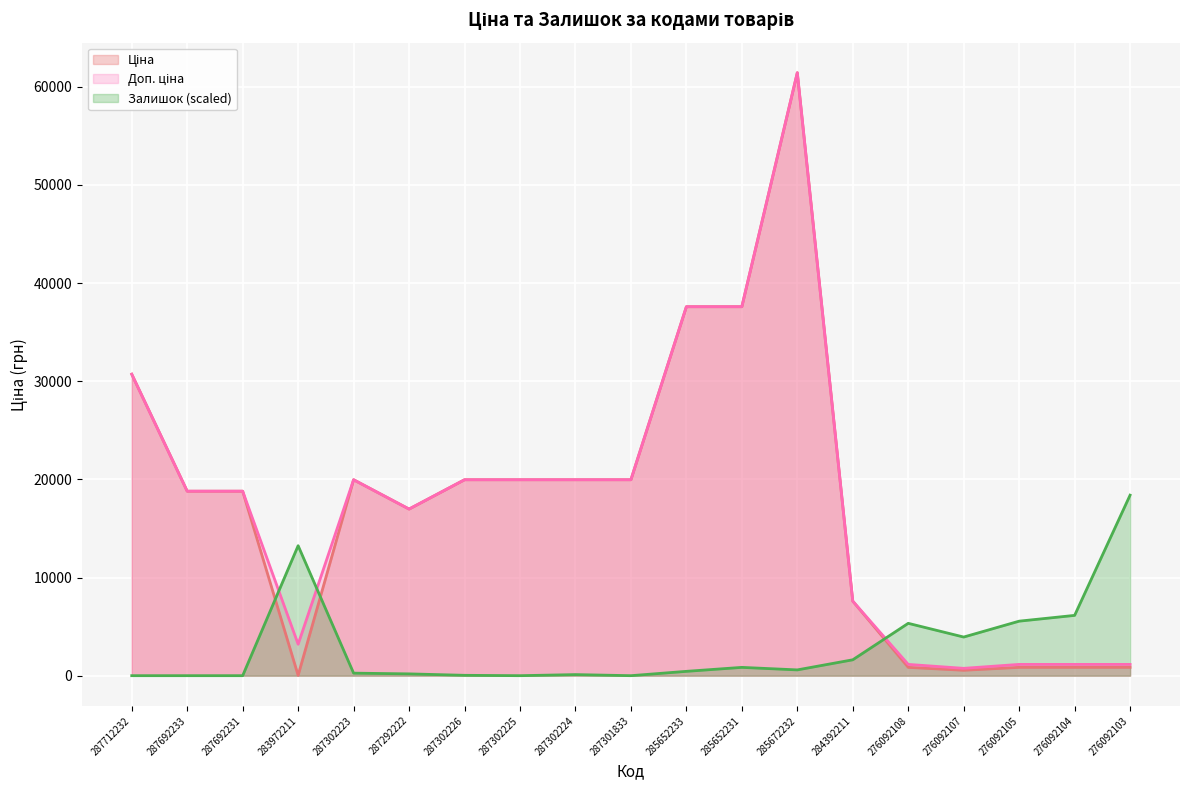

True or false: Доп. ціна has more than 1 interior local peaks.

True